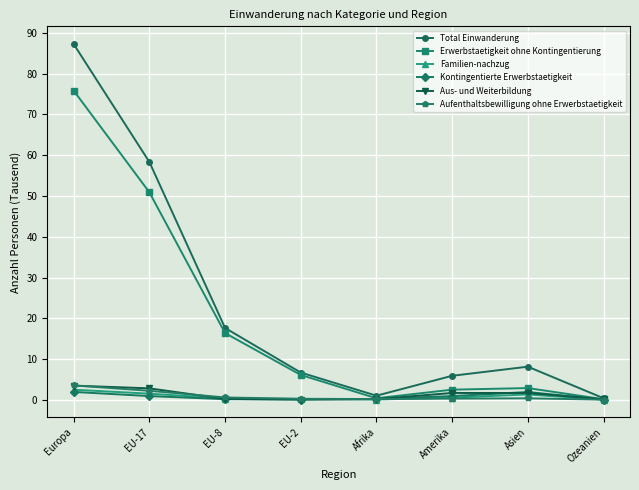

At how many categories does at least one series exceed 32?

2